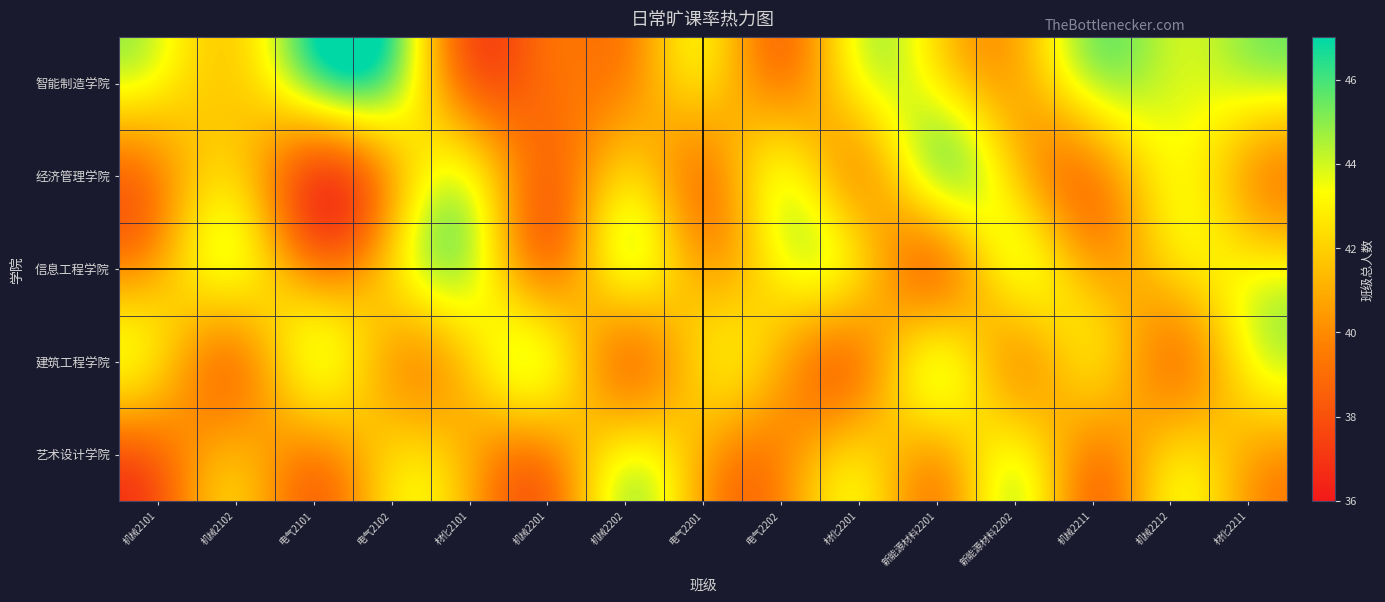

What is the greatest value displayed?

45